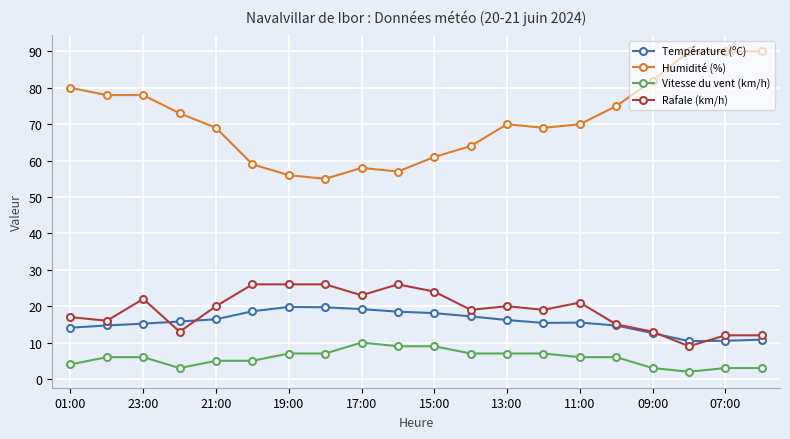

True or false: Température (ºC) and Humidité (%) cross at least once.

False